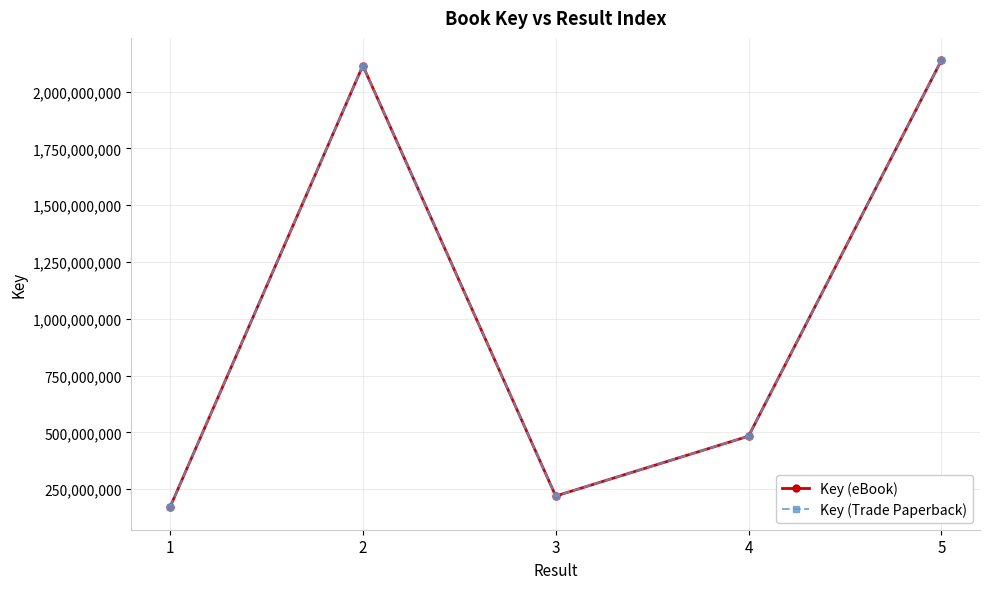

Reading left to right, extract all data points from this chart.

Key (eBook): 1=170468796	2=2114053822	3=220312640	4=483776952	5=2137701916
Key (Trade Paperback): 1=170468796	2=2114053822	3=220312640	4=483776952	5=2137701916